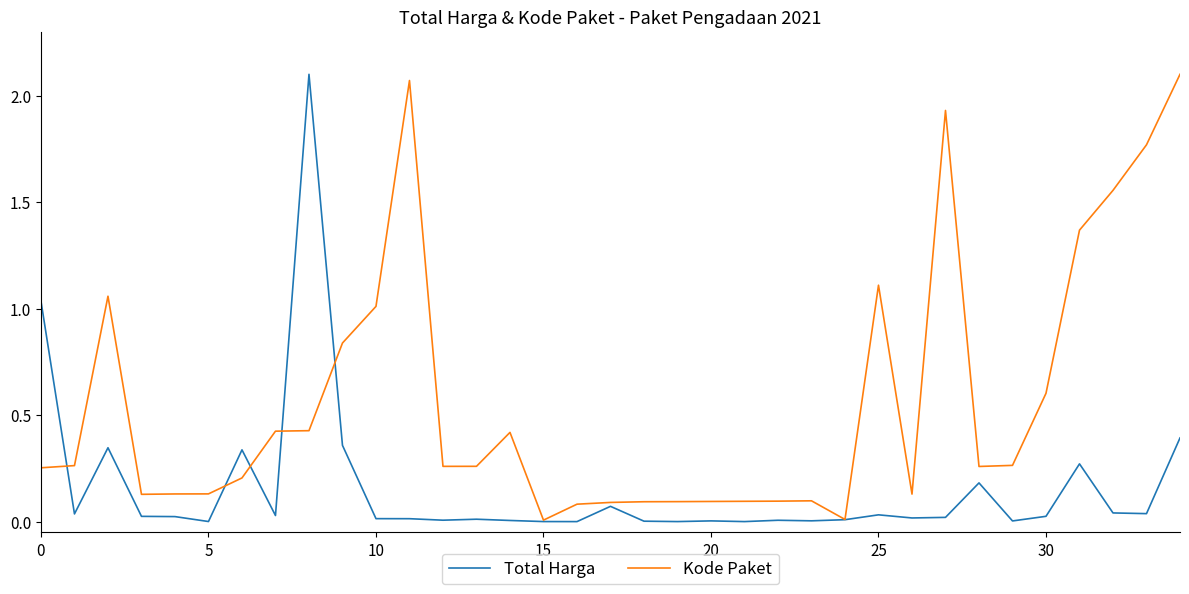

Which series has the largest total across all categories?

Kode Paket